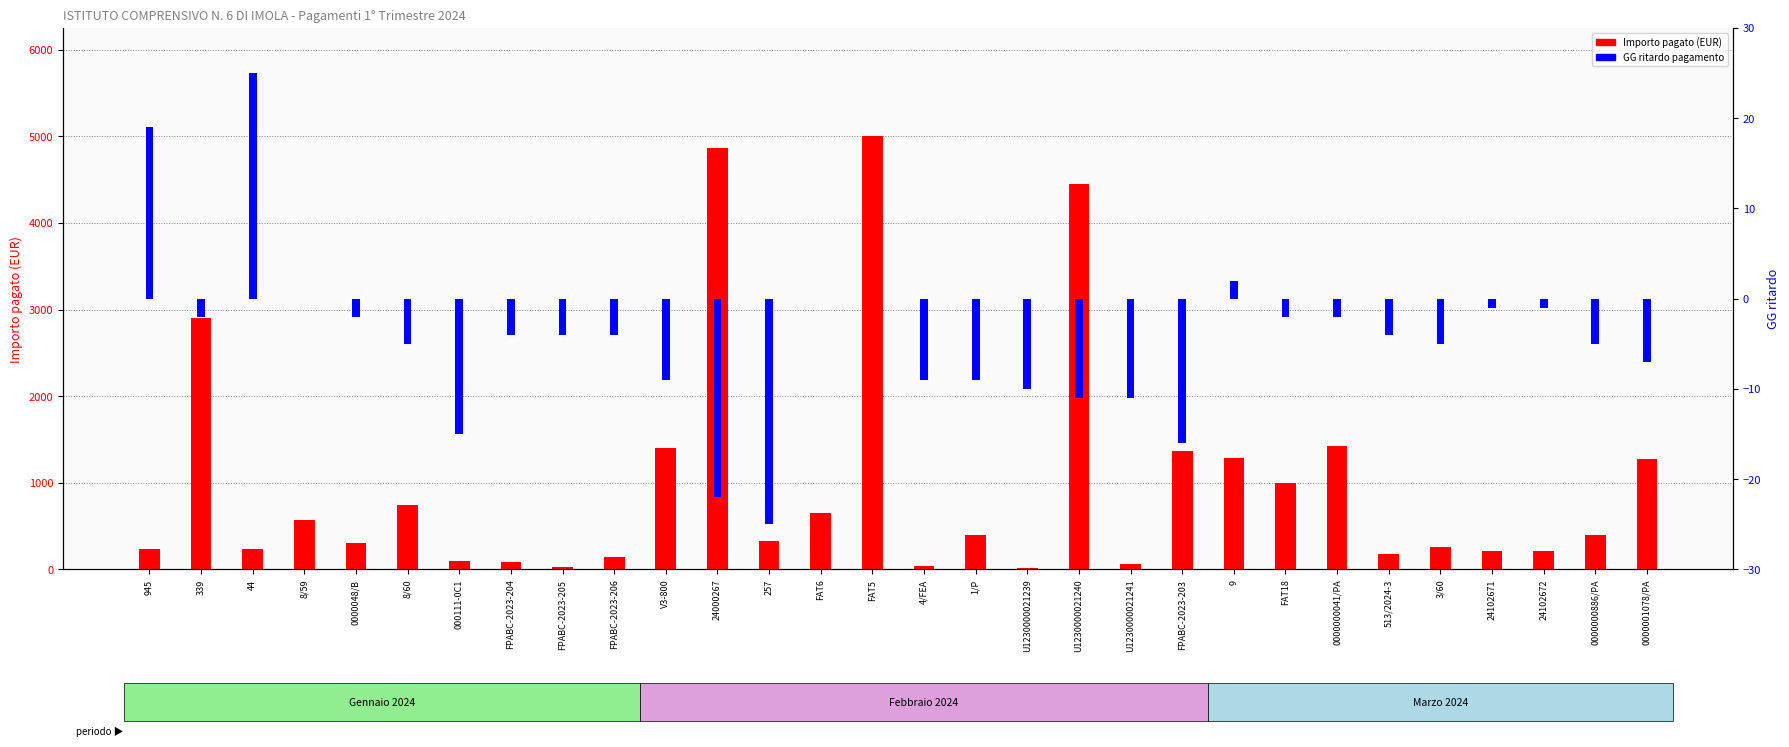

What is the average value of the Importo pagato per la scadenza series?

1004.5